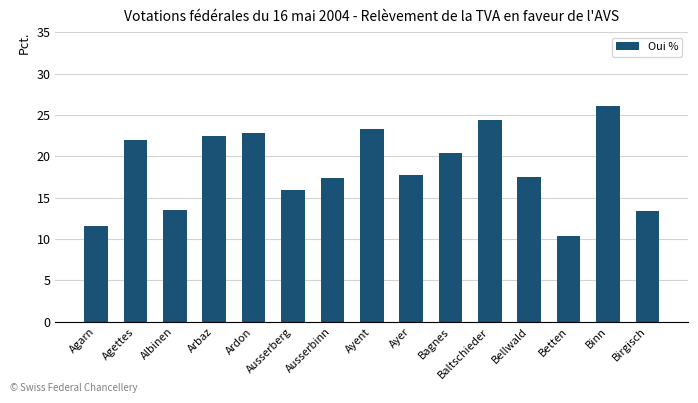

What is the minimum value shown in the chart?

10.4